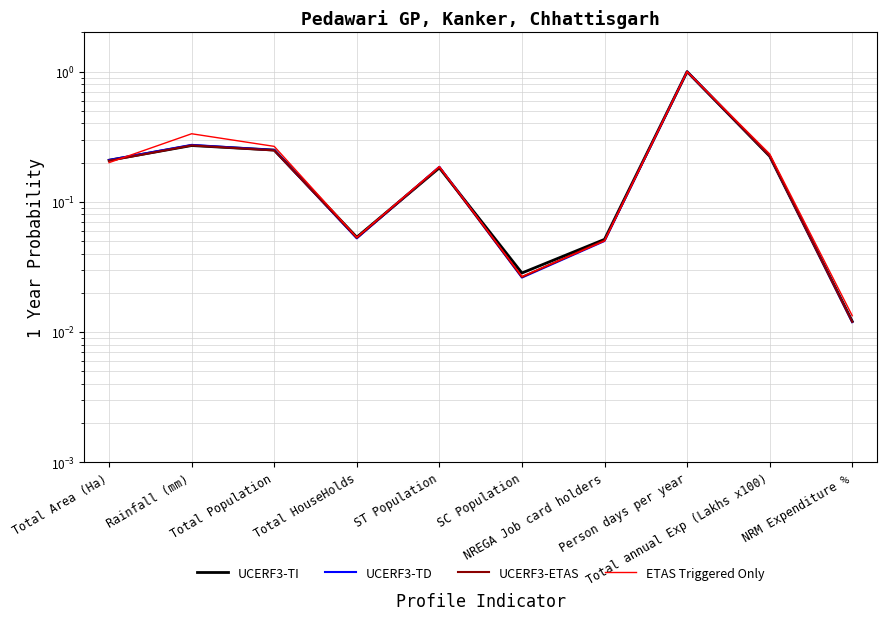

How many lines are shown in the chart?

4